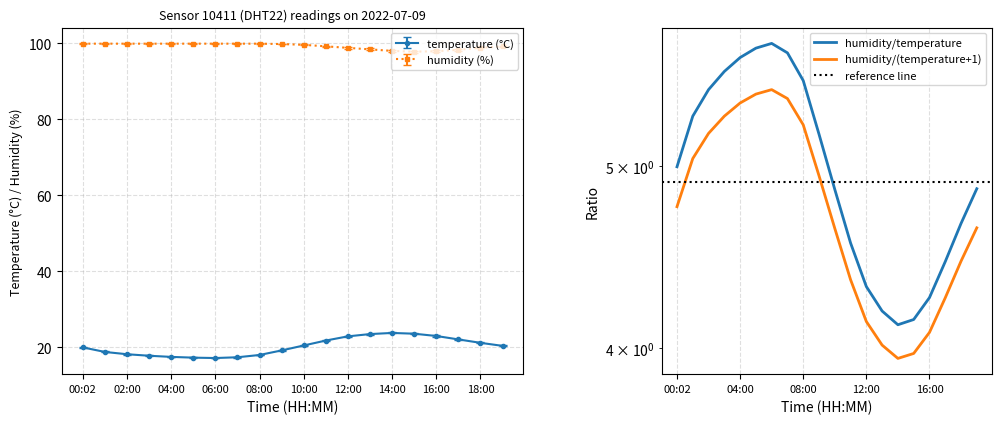

At which label does humidity first exceed 99?

00:02